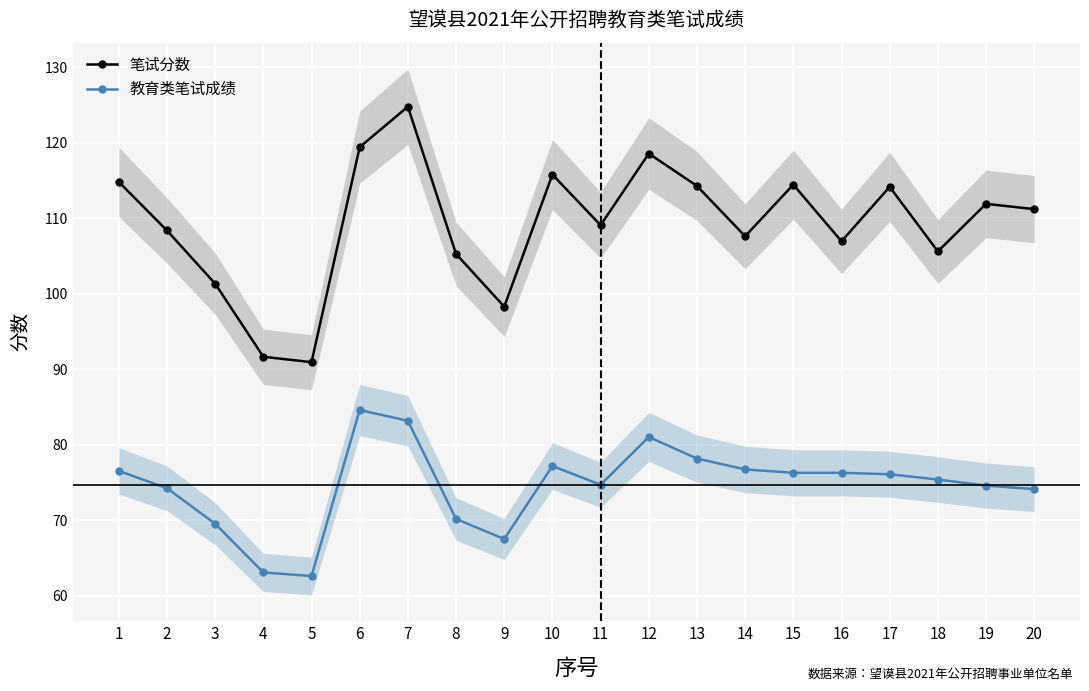

Rank the series at 4 from highest to lowest value.

笔试分数, 教育类笔试成绩